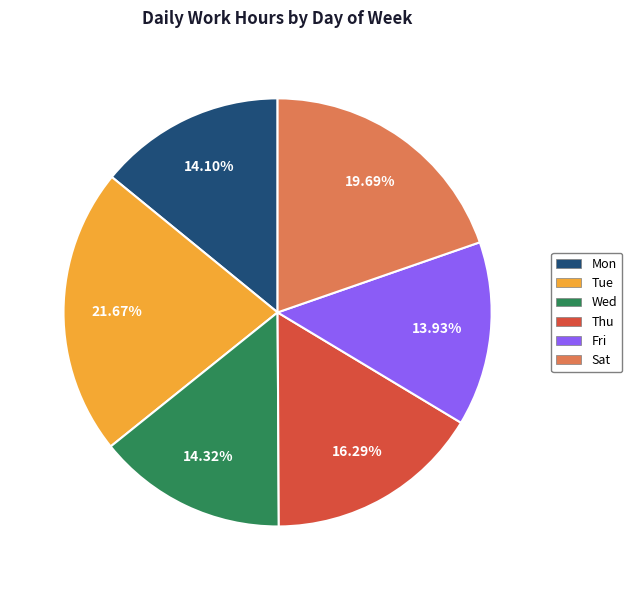

The Thu slice represents 11% of the pie. True or false?

False